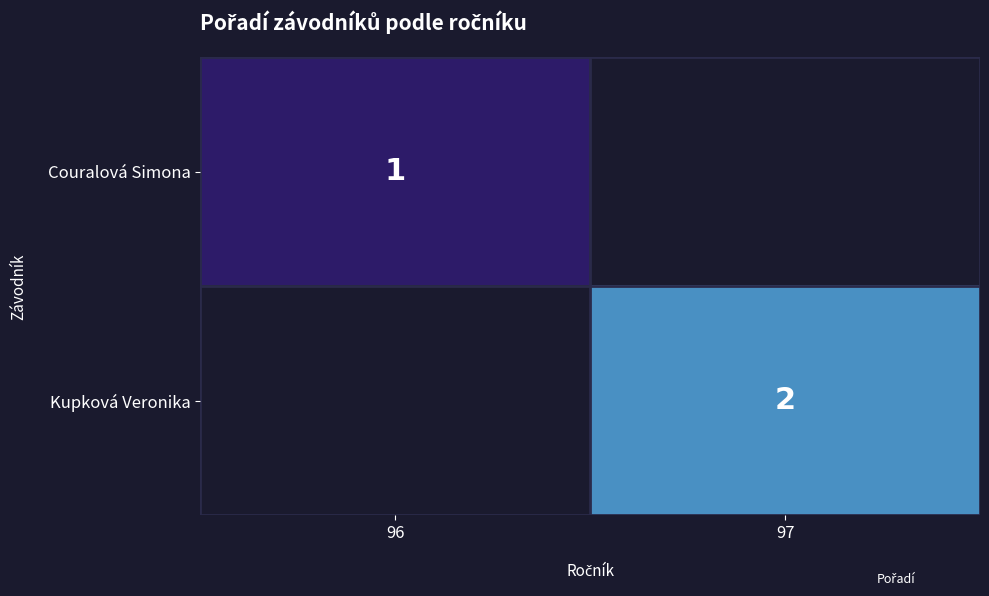

Is the value of Couralová Simona at 96 greater than the value of Kupková Veronika at 97?

No